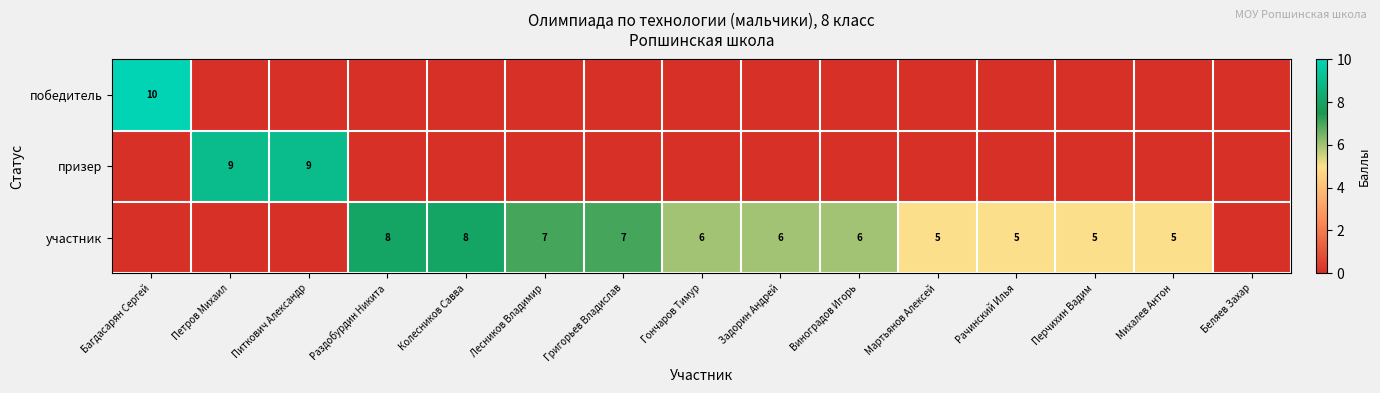

What is the total value across all series at Раздобурдин Никита?

8